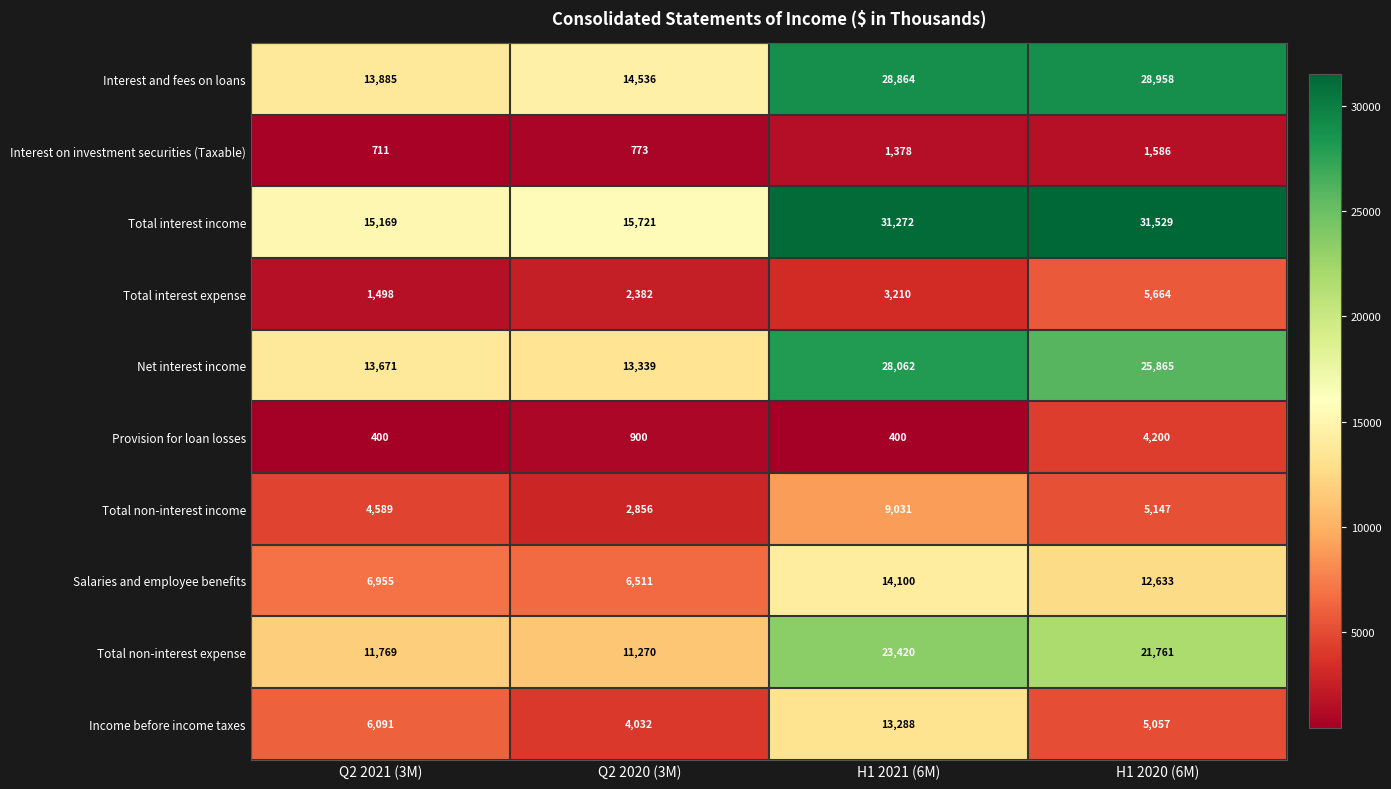

At which label does Total interest expense reach its peak?

H1 2020 (6M)